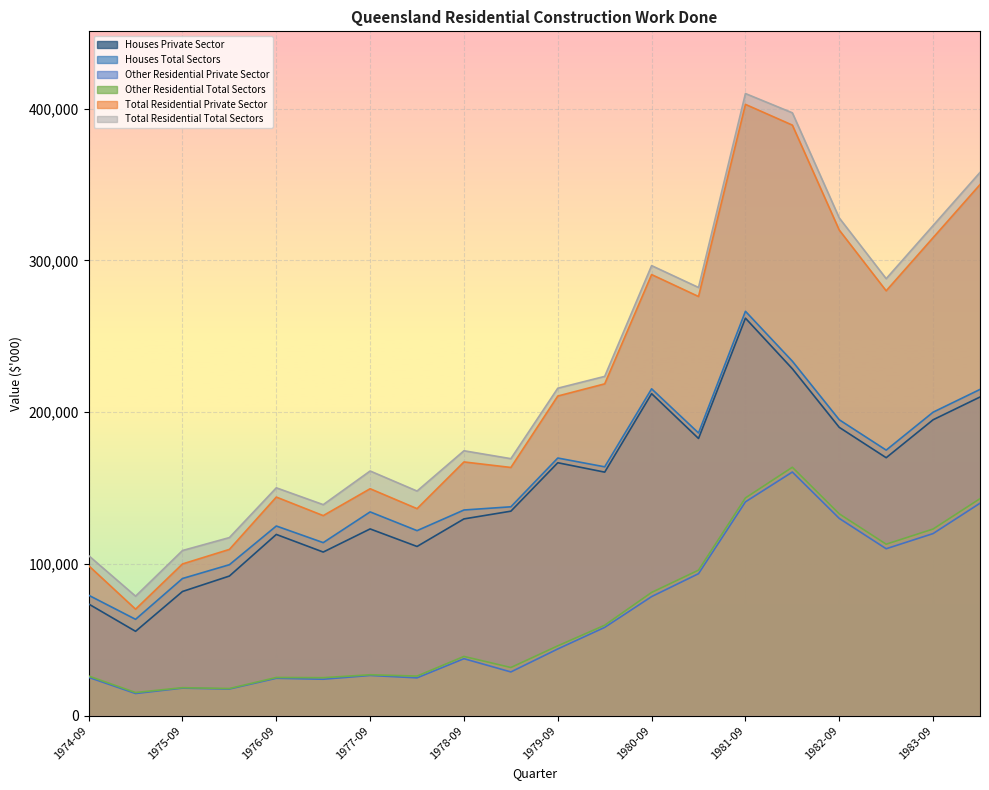

Where does the Other Residential Private Sector series first go above 43956?

1980-03